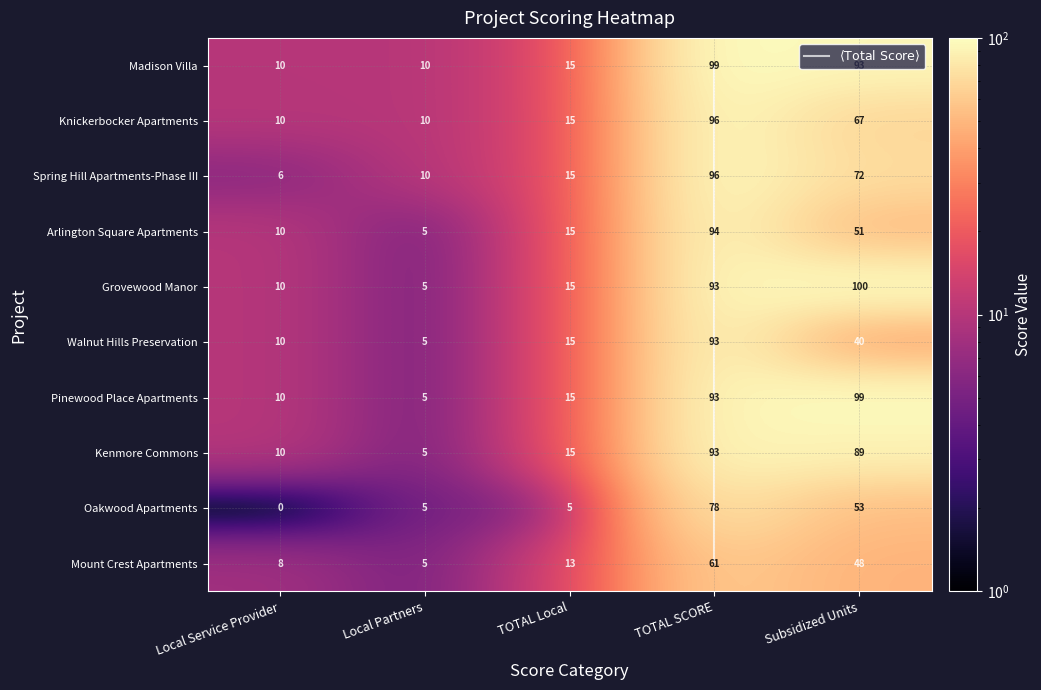

Count the number of data series in this chart.

10